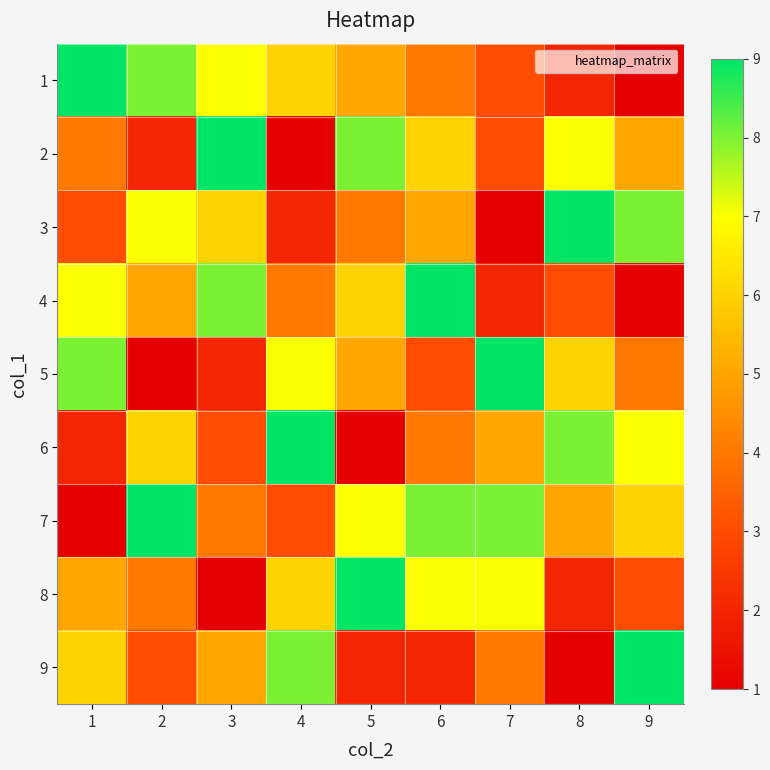

How many categories are shown in the chart?

9